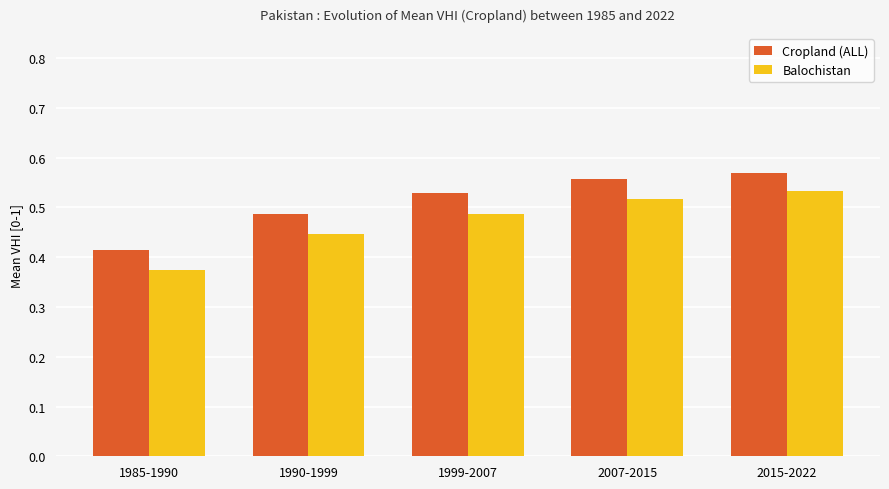

Which category has the lowest value in the Balochistan series?

1985-1990